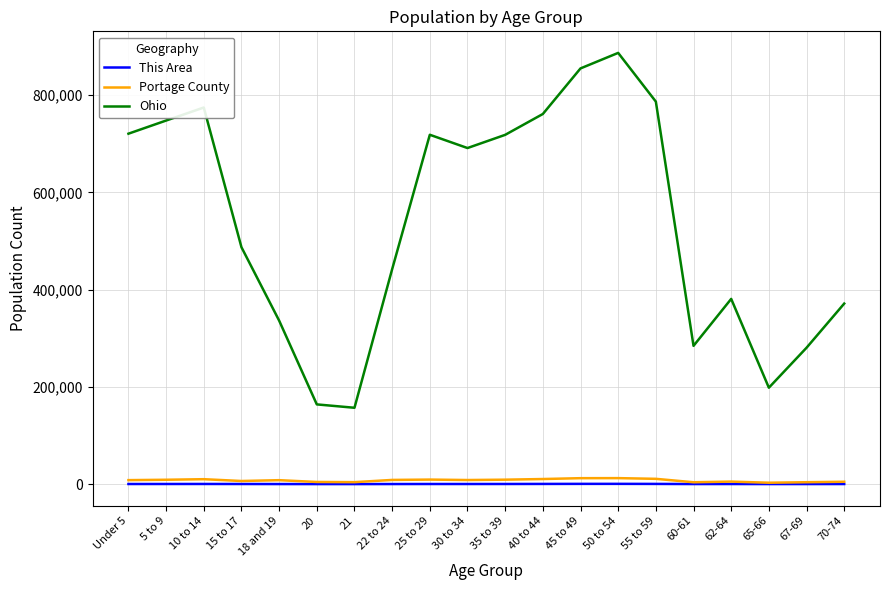

True or false: This Area and Ohio cross at least once.

False